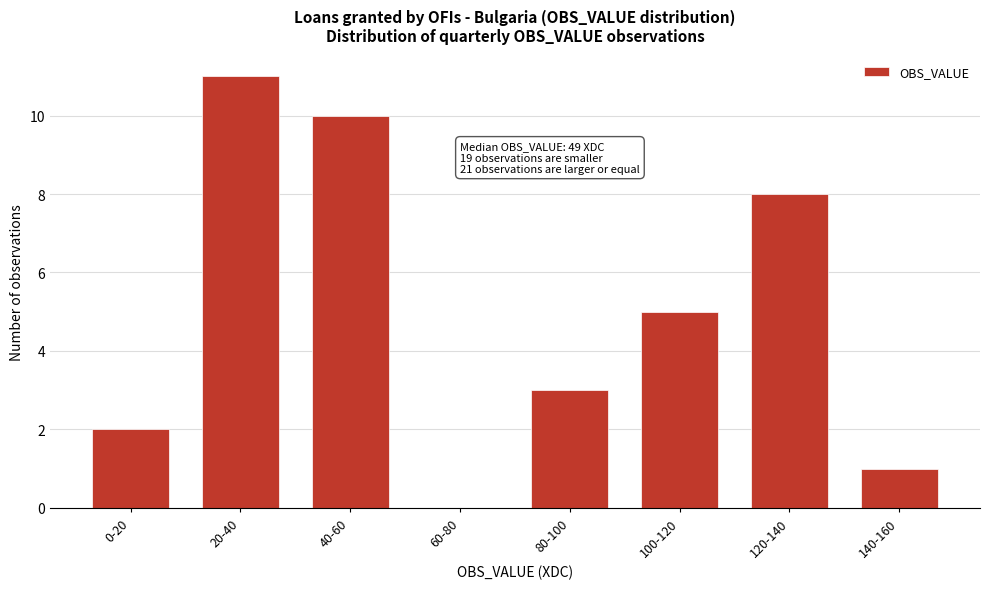

Reading left to right, transcribe all the data shown in this chart.

0-20=2	20-40=11	40-60=10	60-80=0	80-100=3	100-120=5	120-140=8	140-160=1